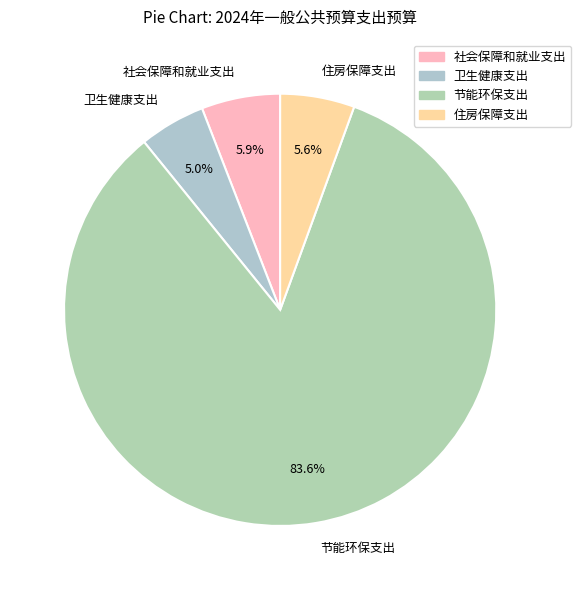

Which category has the biggest portion of the pie?

节能环保支出